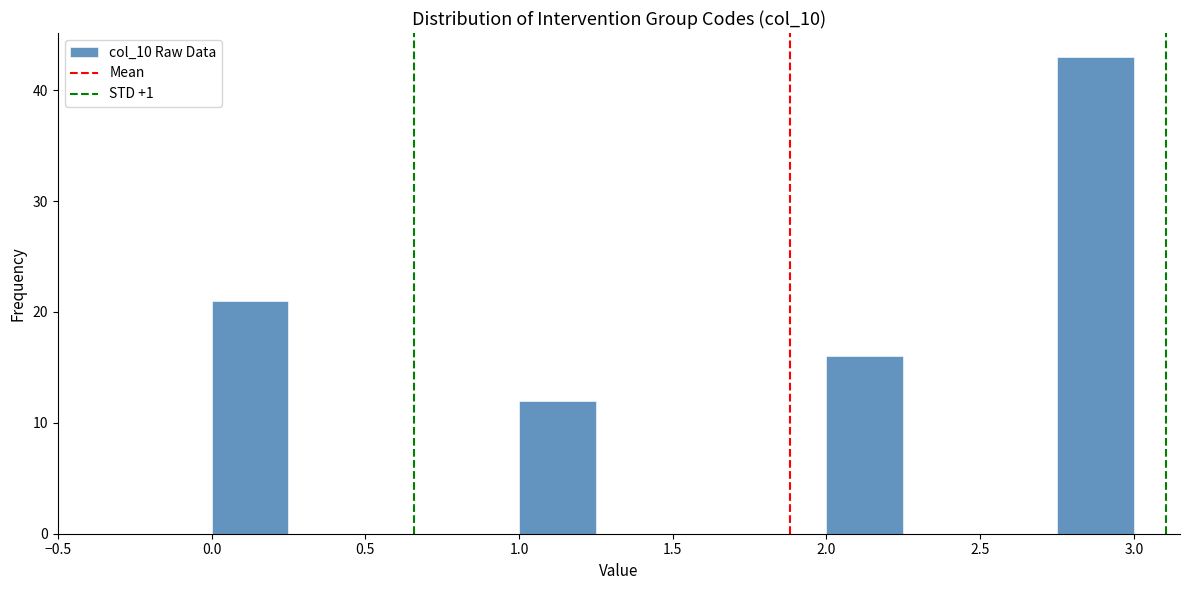

Reading left to right, transcribe this chart: for each bar, give the range it covers on the x-axis and its height. The values are not printed on the chart, so give them approximately, as read against the axis.

0.00 to 0.25: 21
0.25 to 0.50: 0
0.50 to 0.75: 0
0.75 to 1.00: 0
1.00 to 1.25: 12
1.25 to 1.50: 0
1.50 to 1.75: 0
1.75 to 2.00: 0
2.00 to 2.25: 16
2.25 to 2.50: 0
2.50 to 2.75: 0
2.75 to 3.00: 43